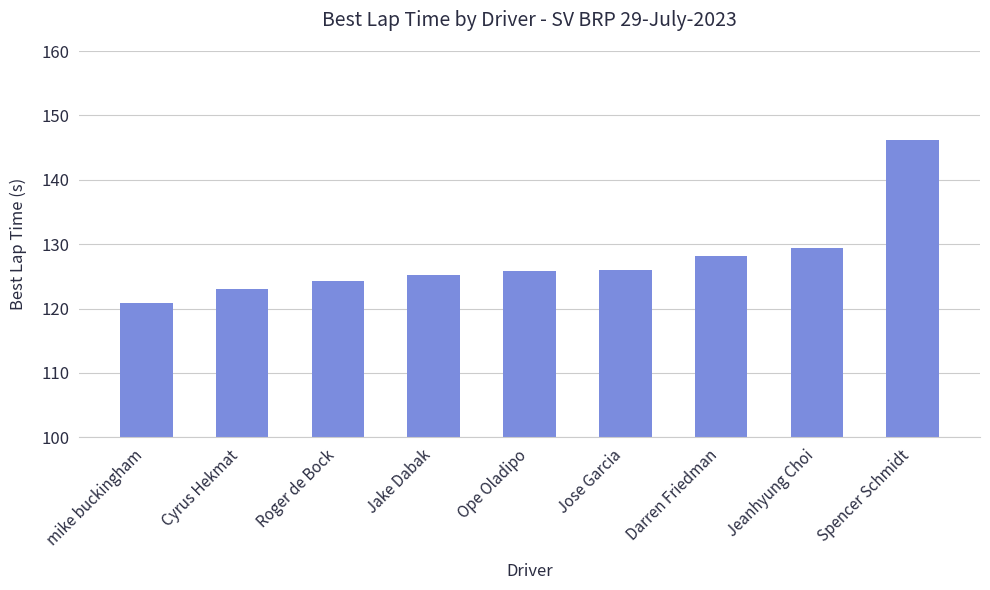

Between Ope Oladipo and Roger de Bock, which is larger?

Ope Oladipo